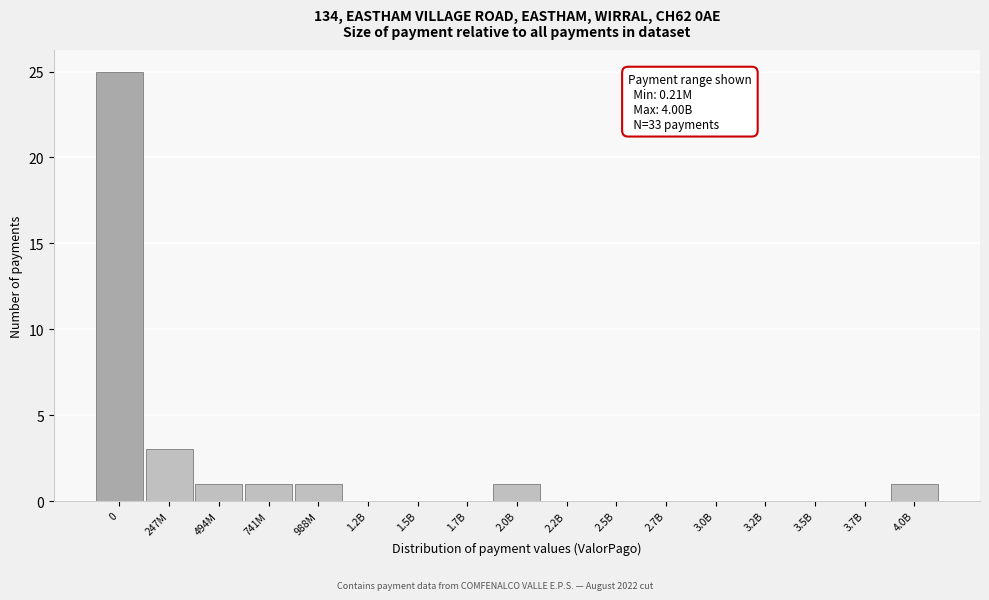

Reading right to left, list all the values displayed in this chart.

4.0B=1	3.7B=0	3.5B=0	3.2B=0	3.0B=0	2.7B=0	2.5B=0	2.2B=0	2.0B=1	1.7B=0	1.5B=0	1.2B=0	988M=1	741M=1	494M=1	247M=3	0=25